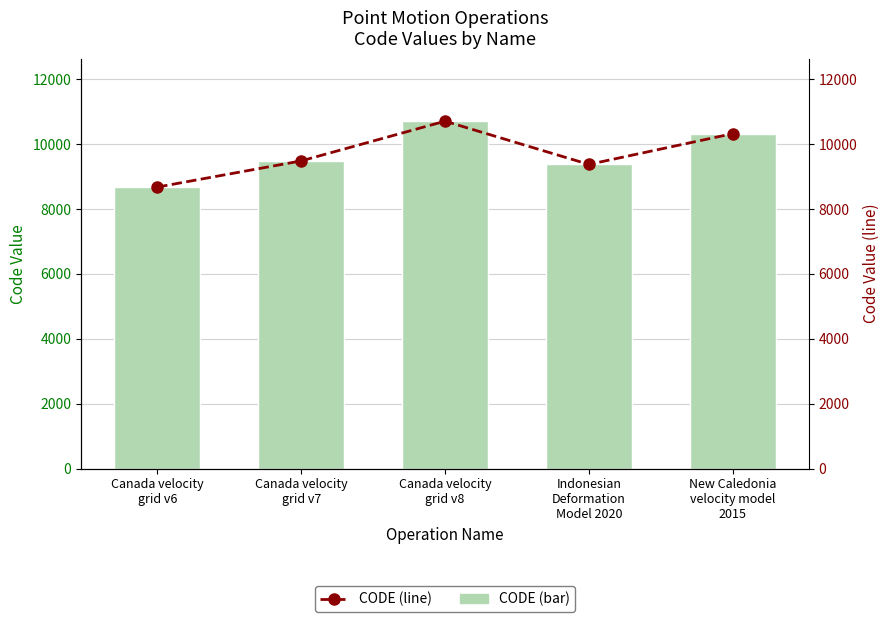

Is it true that CODE (bar) equals 10323 at New Caledonia
velocity model
2015?

True